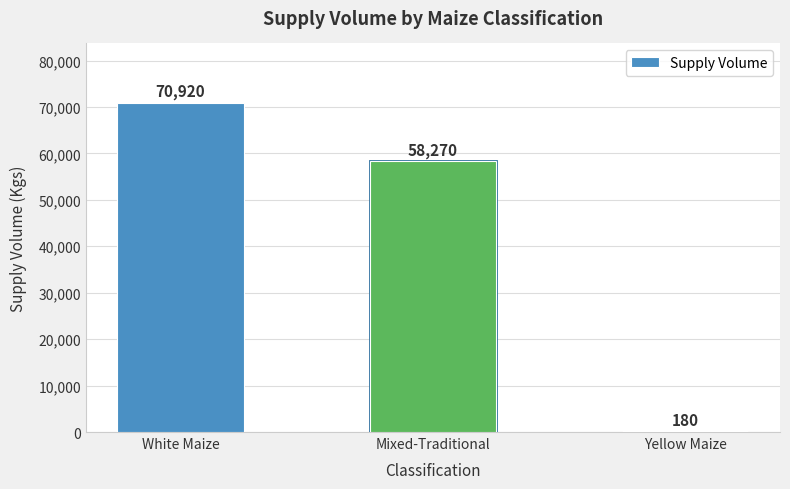

What is the difference between the maximum and minimum values?

70740